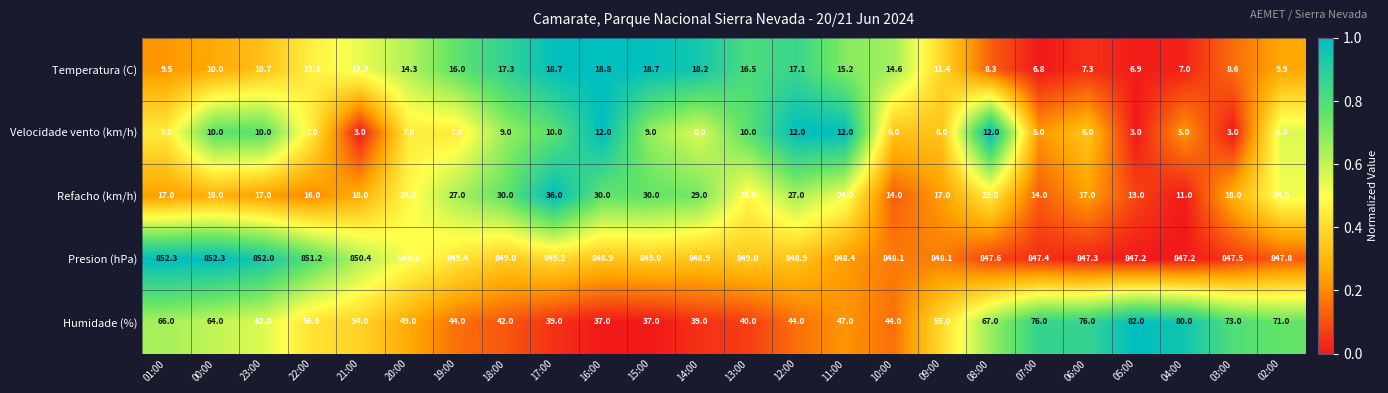

Where does the Humidade (%) series first go above 55?

01:00